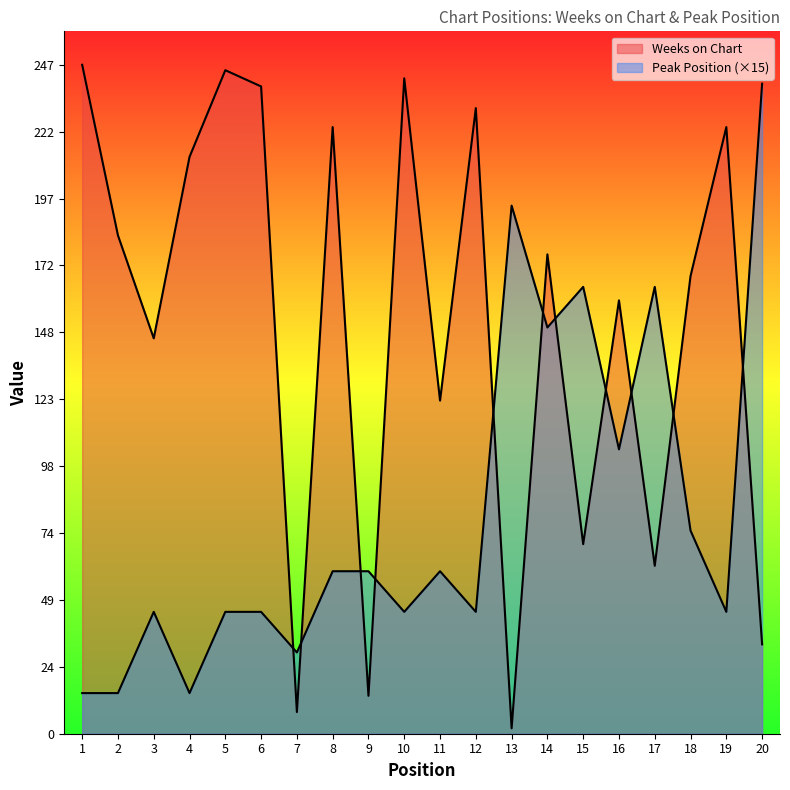

How many interior local valleys does the Weeks on Chart series have?

7